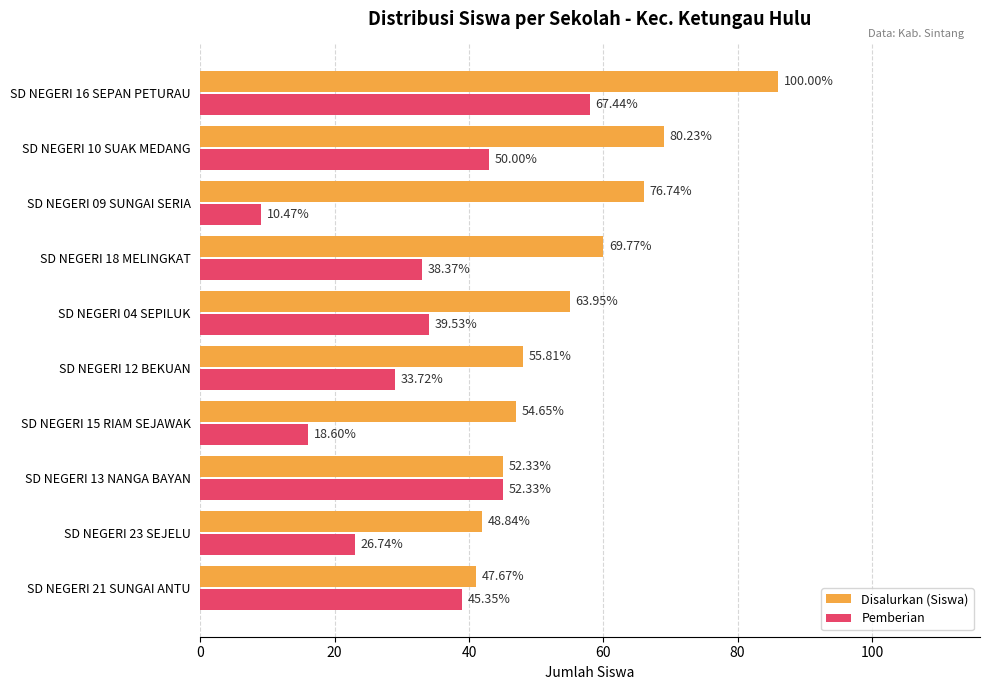

What are all the series names shown in the legend?

Disalurkan (Siswa), Pemberian